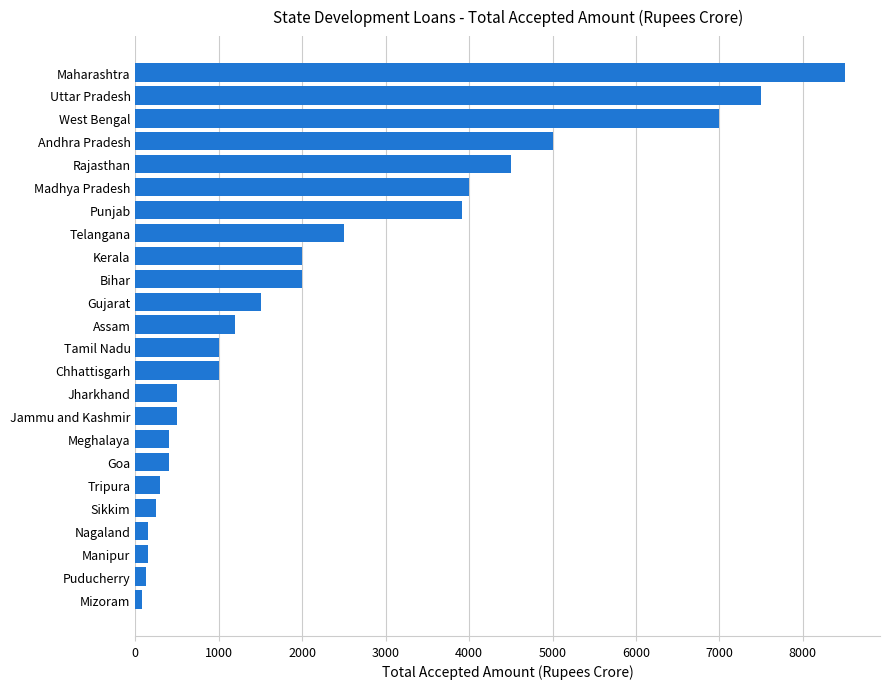

Which label corresponds to the largest value in the chart?

Maharashtra